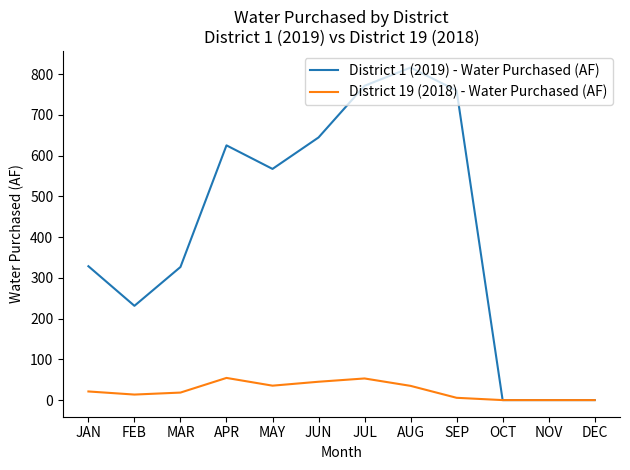

Which series has the largest total across all categories?

District 1 (2019) - Water Purchased (AF)